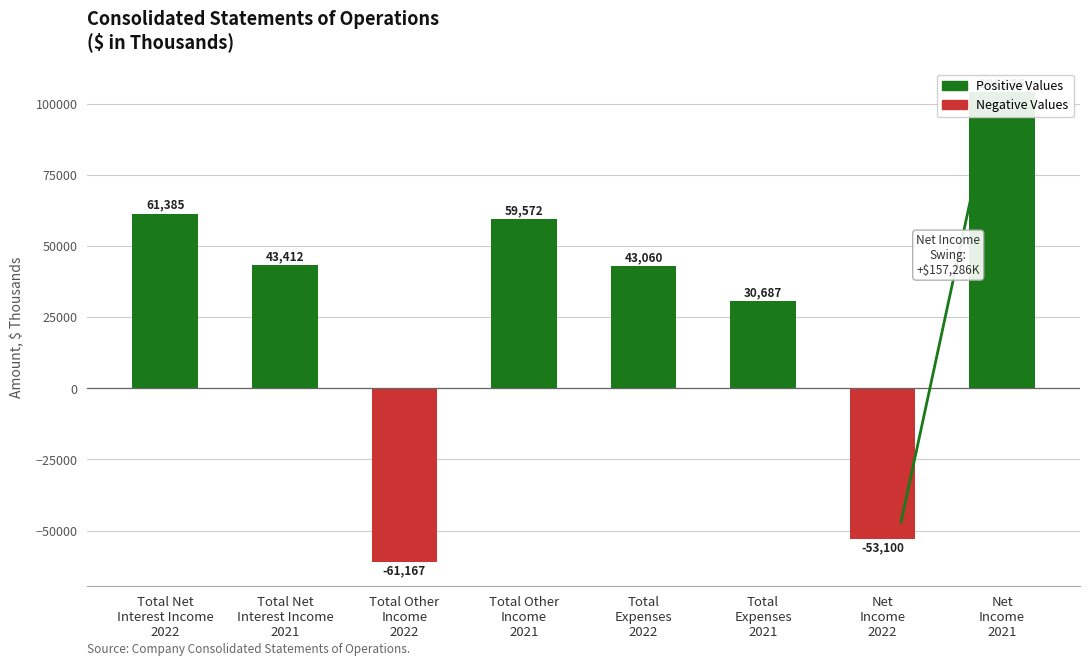

How many bars are there in total?

8